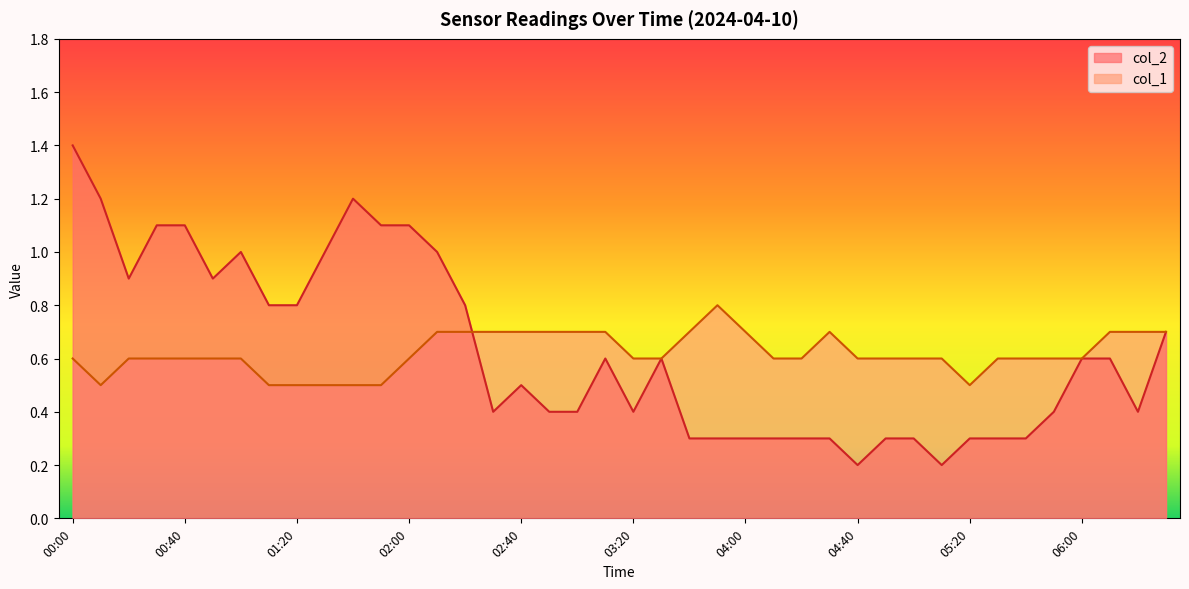

How many interior local valleys does the col_1 series have?

2